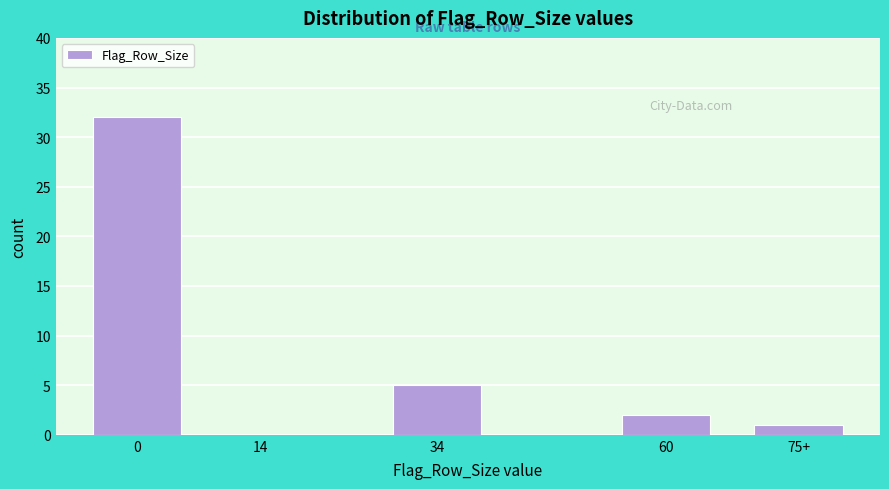

Reading left to right, extract all data points from this chart.

0=32	14=0	34=5	60=2	75+=1